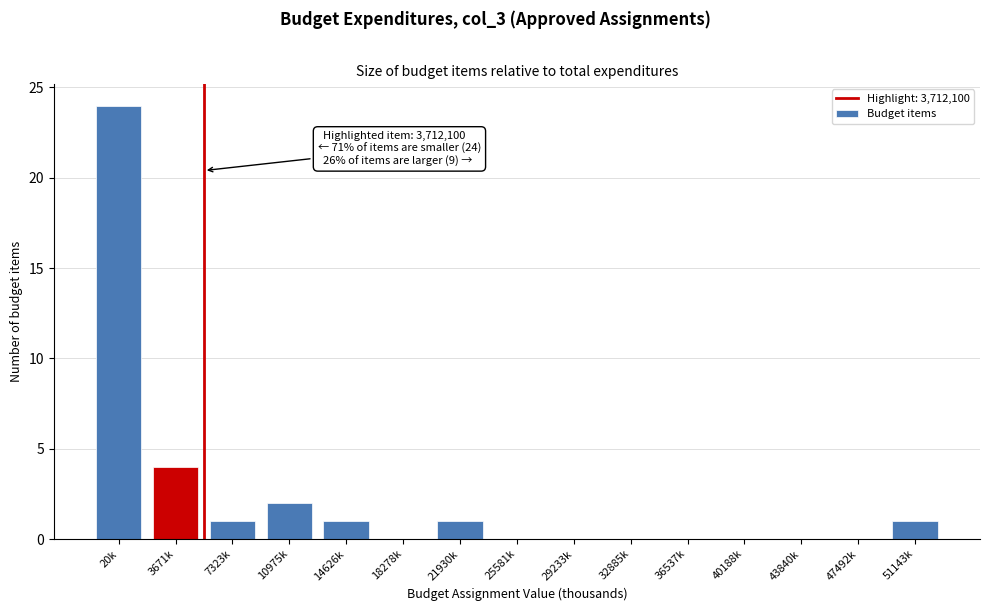

Reading right to left, transcribe all the data shown in this chart.

51143k=1	47492k=0	43840k=0	40188k=0	36537k=0	32885k=0	29233k=0	25581k=0	21930k=1	18278k=0	14626k=1	10975k=2	7323k=1	3671k=4	20k=24